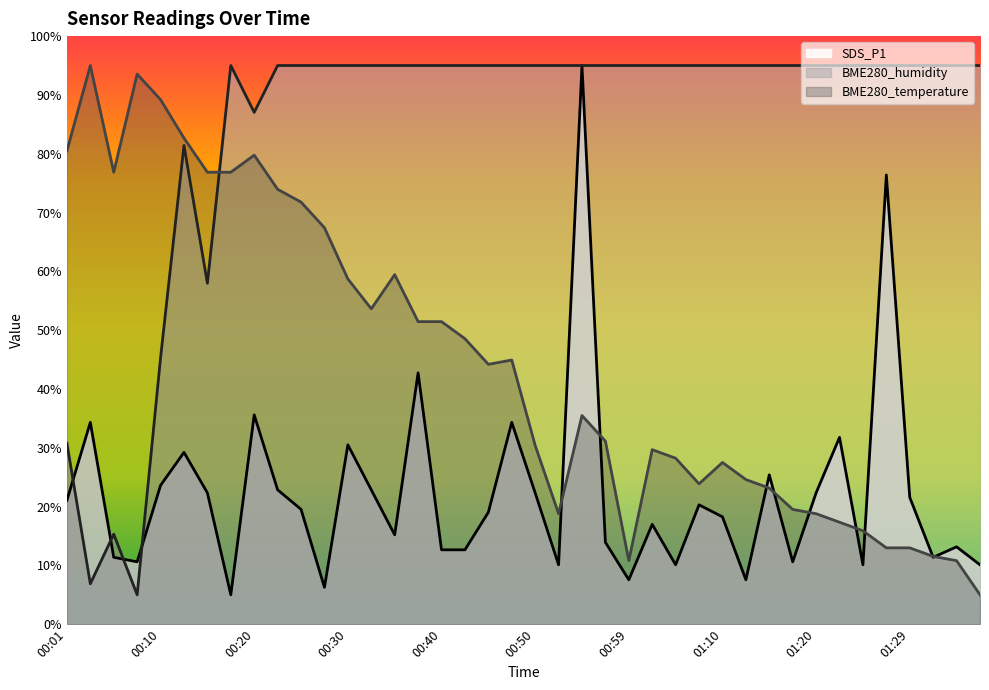

What is the value of the BME280_temperature point at the 10th from the left?

74.0